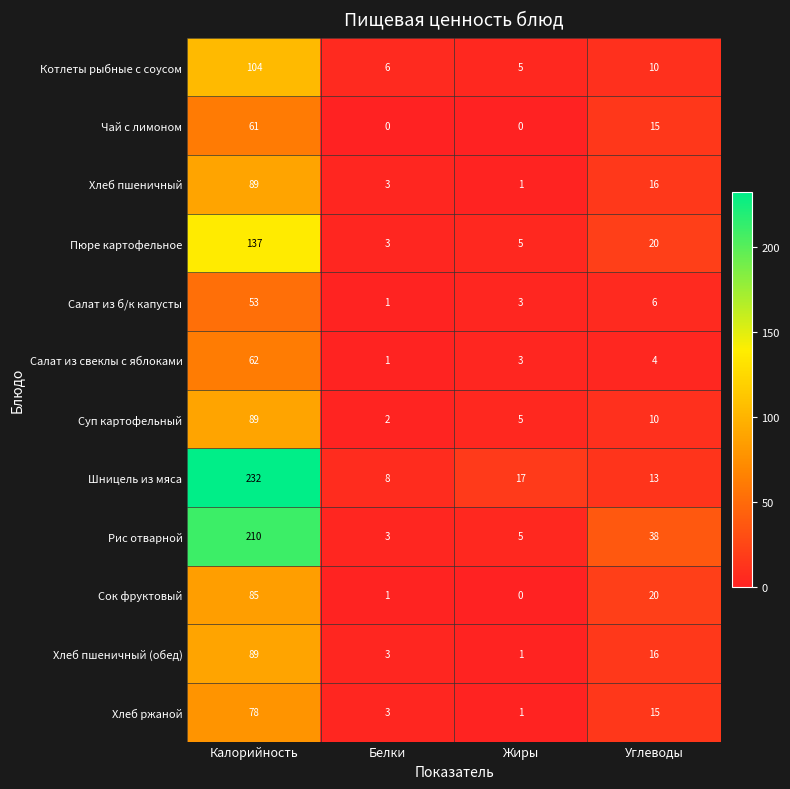

What value does the Салат из свеклы с яблоками series have at Калорийность, to the nearest 10?

60